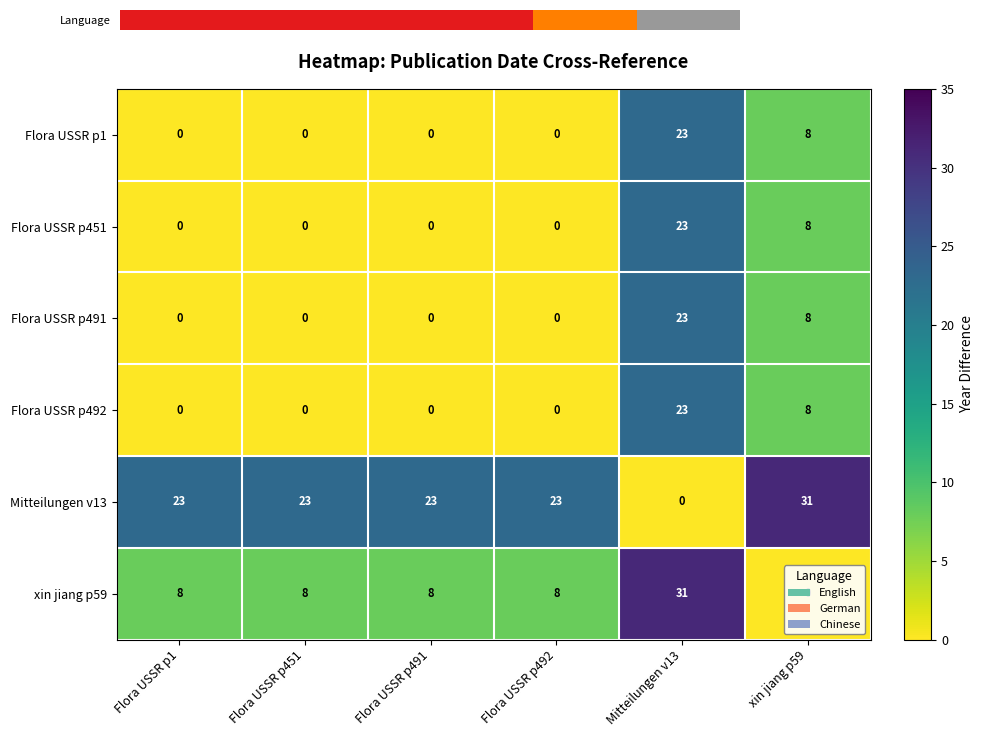

What is the difference between the highest and lowest values at xin jiang p59?

31